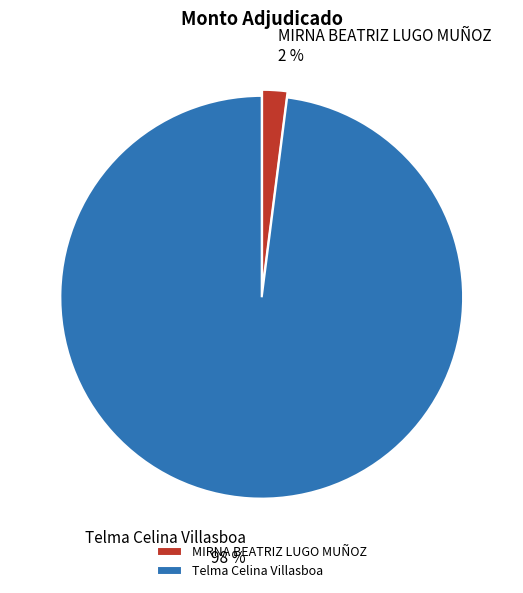

What is the majority slice?

Telma Celina Villasboa